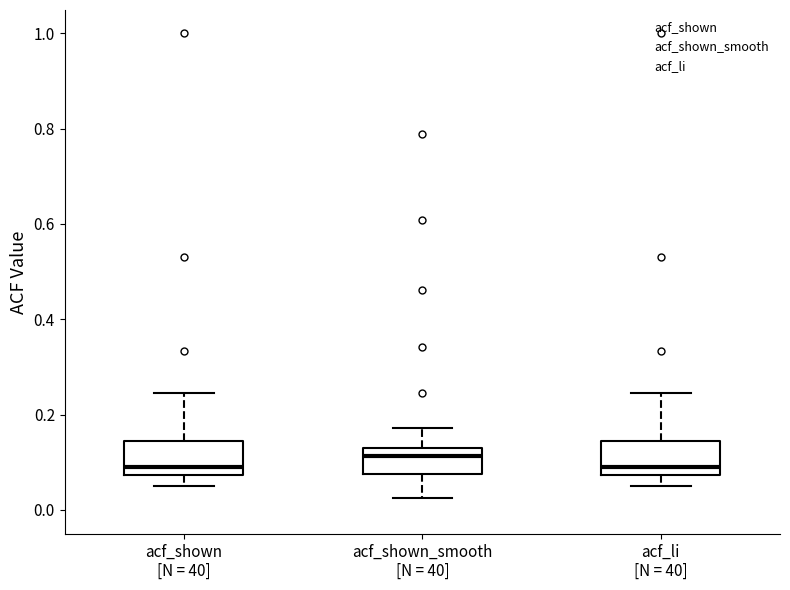

Reading left to right, read every box against the y-axis: the position of its median line, the range the box covers, and the ends of its whiskers. The values are not printed on the chart, so give them approximately, as read against the axis.

acf_shown [N = 40]: median 0.08 (just above the box's lower edge), box 0.08 to 0.14, whiskers 0.04 to 0.24
acf_shown_smooth [N = 40]: median 0.12 (just below the box's upper edge), box 0.08 to 0.12, whiskers 0.02 to 0.18
acf_li [N = 40]: median 0.08 (just above the box's lower edge), box 0.08 to 0.14, whiskers 0.04 to 0.24